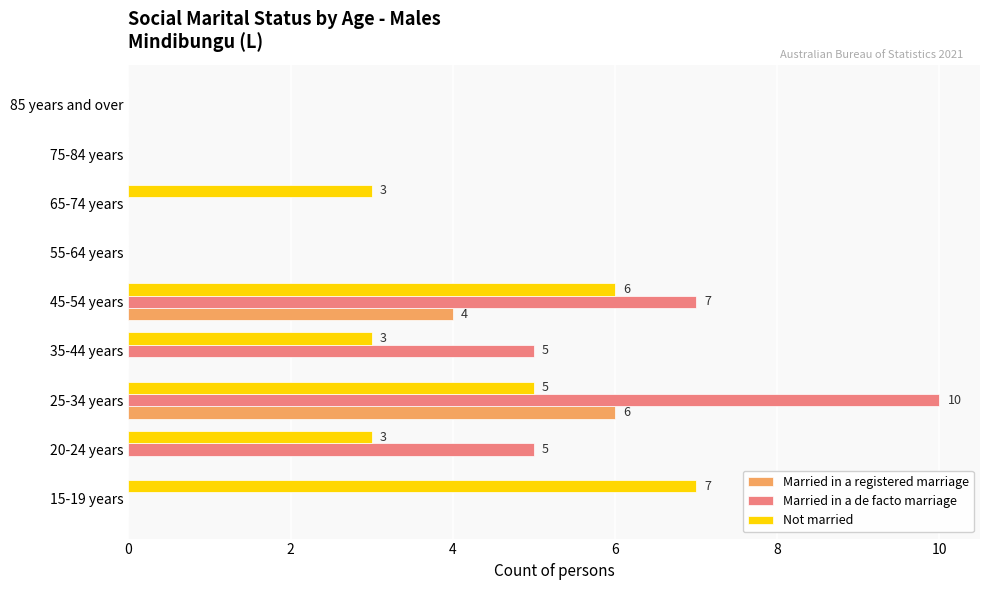

At which label does Not married reach its peak?

15-19 years